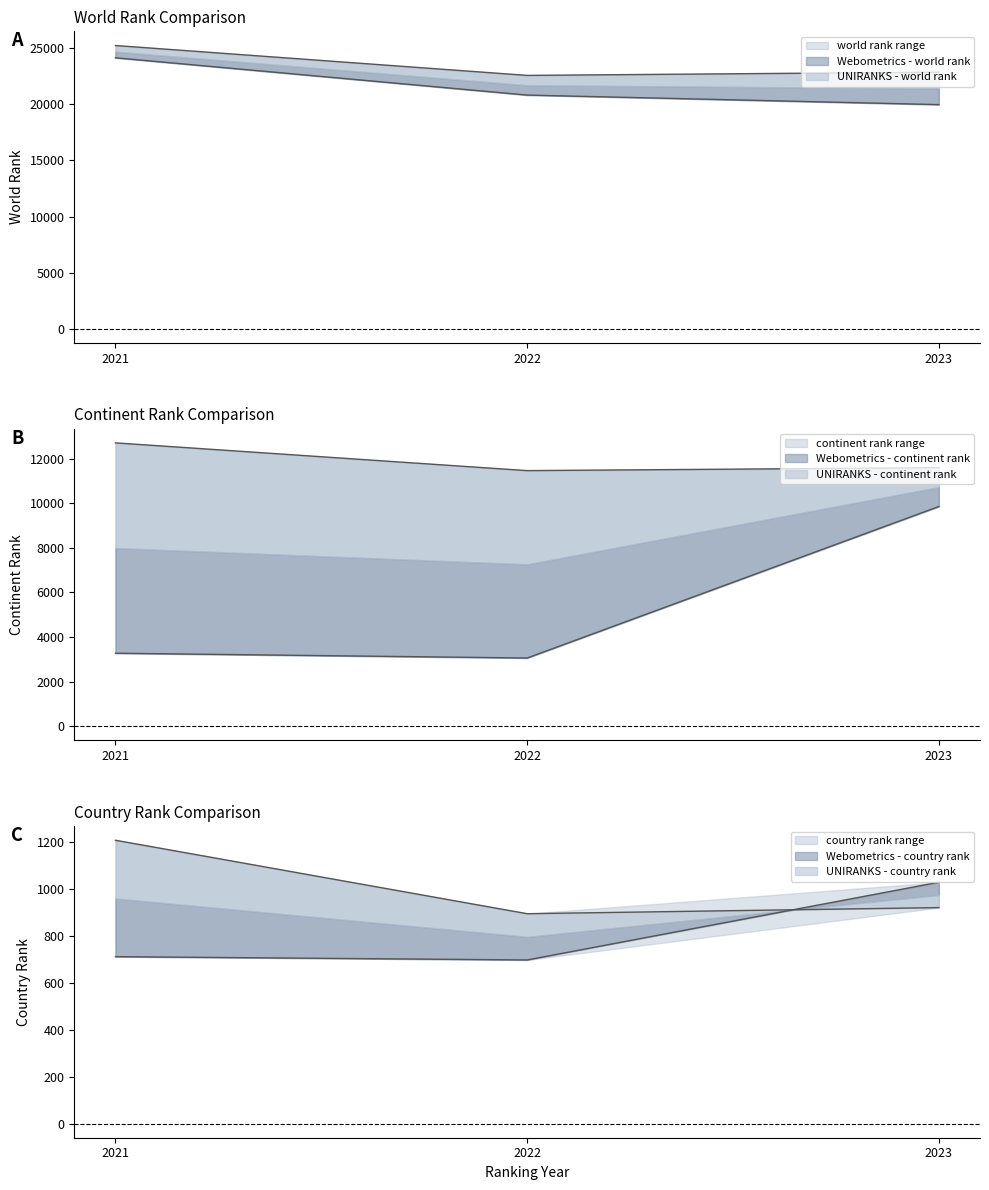

Is the value of UNIRANKS - world rank at 2022 greater than the value of Webometrics - country rank at 2021?

Yes